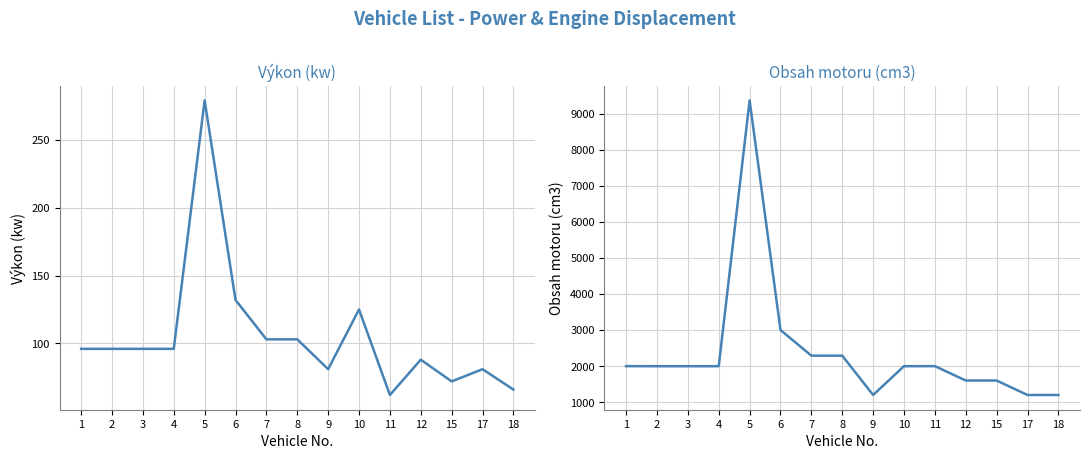

Which category has the lowest value in the Obsah motoru (cm3) series?

9